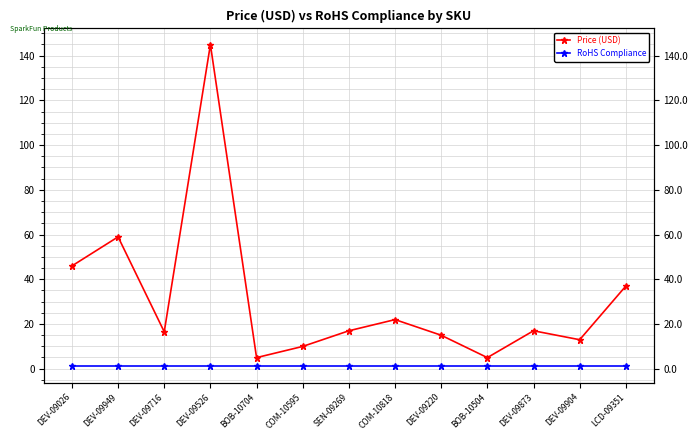

At DEV-09716, list the series in order from largest to smallest.

Price (USD), RoHS Compliance